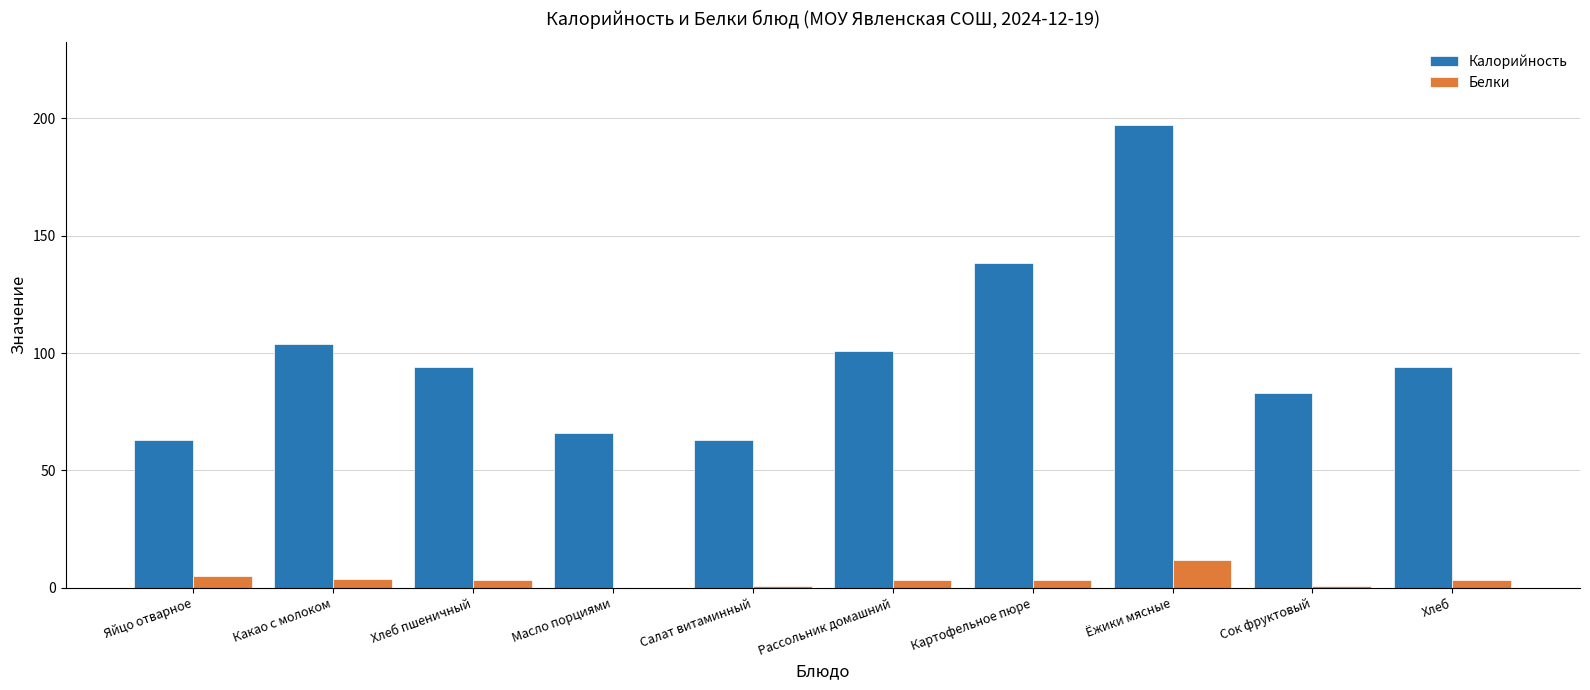

The Белки series shows 12.0 at Ёжики мясные. True or false?

True